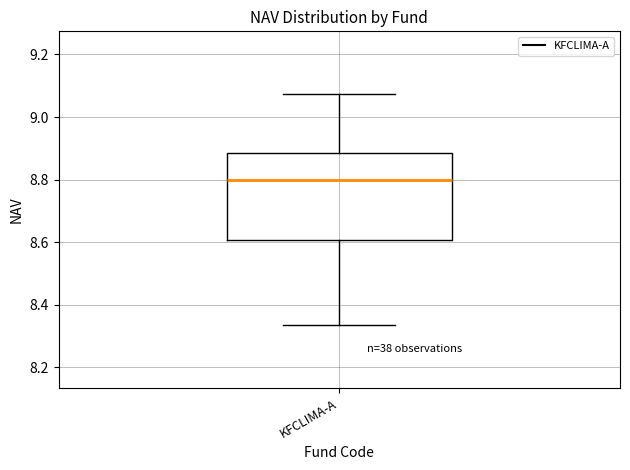

Transcribe this box plot: give where the median line is, the range the box spans, and where the two whiskers end, as read against the y-axis. The values are not printed on the chart, so give them approximately, as read against the axis.

median 8.80, box 8.60 to 8.88, whiskers 8.34 to 9.08